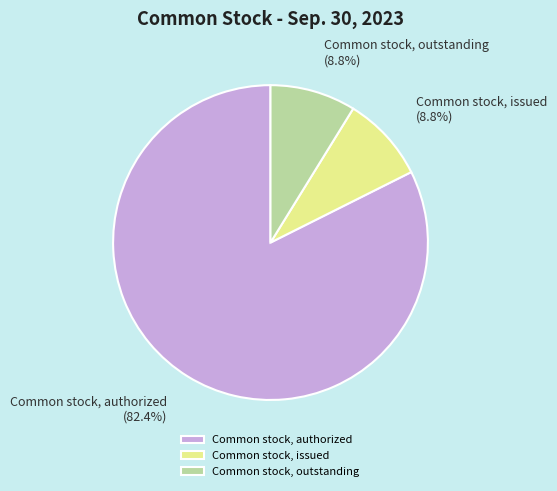

Count the number of slices in the pie.

3